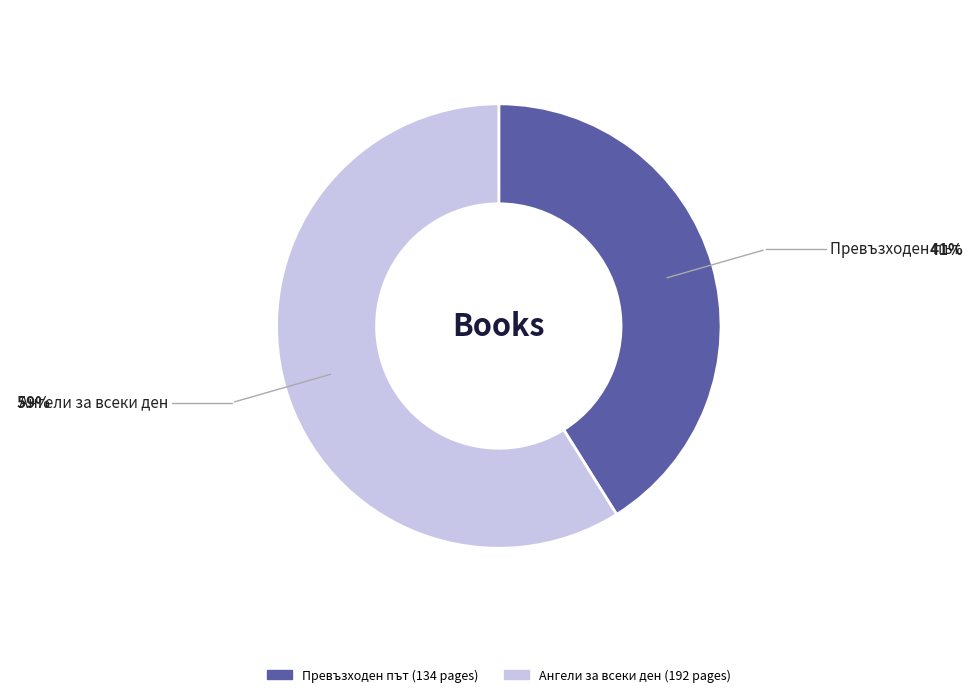

Is there any slice that represents more than half of the pie?

Yes